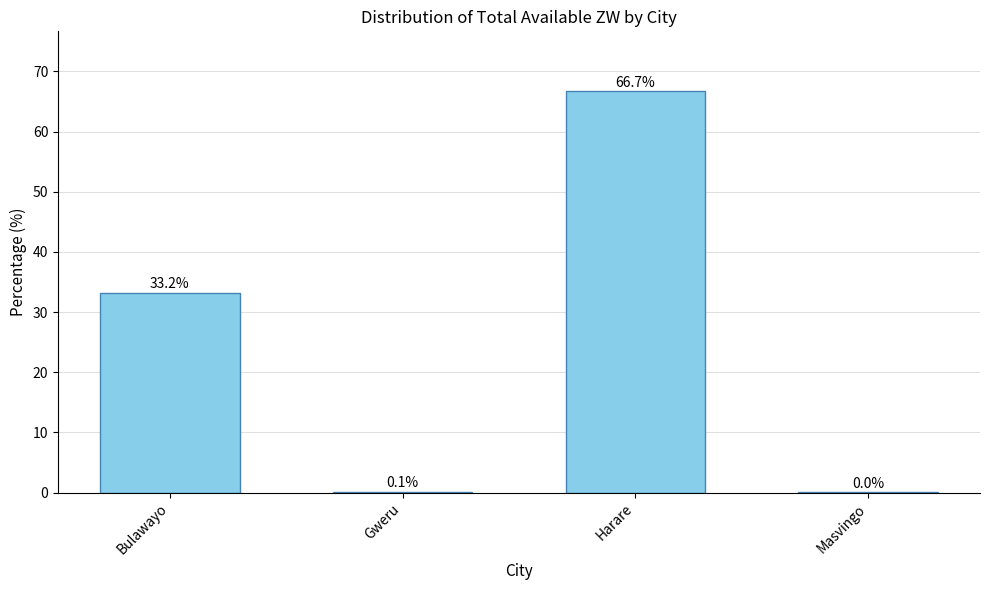

Which has a higher value, Masvingo or Harare?

Harare